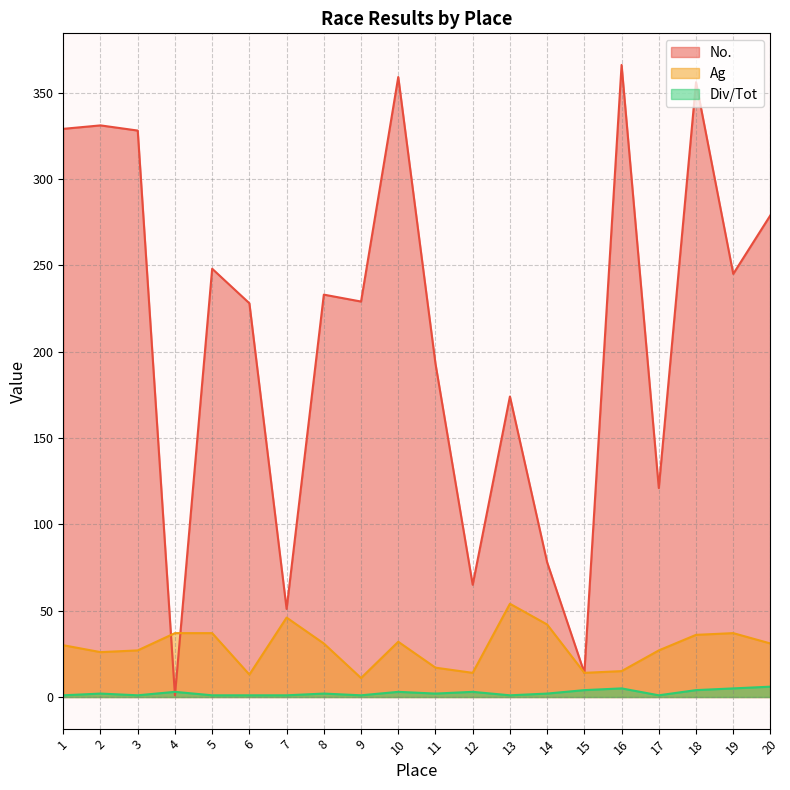

Where is the first local maximum for No.?

2